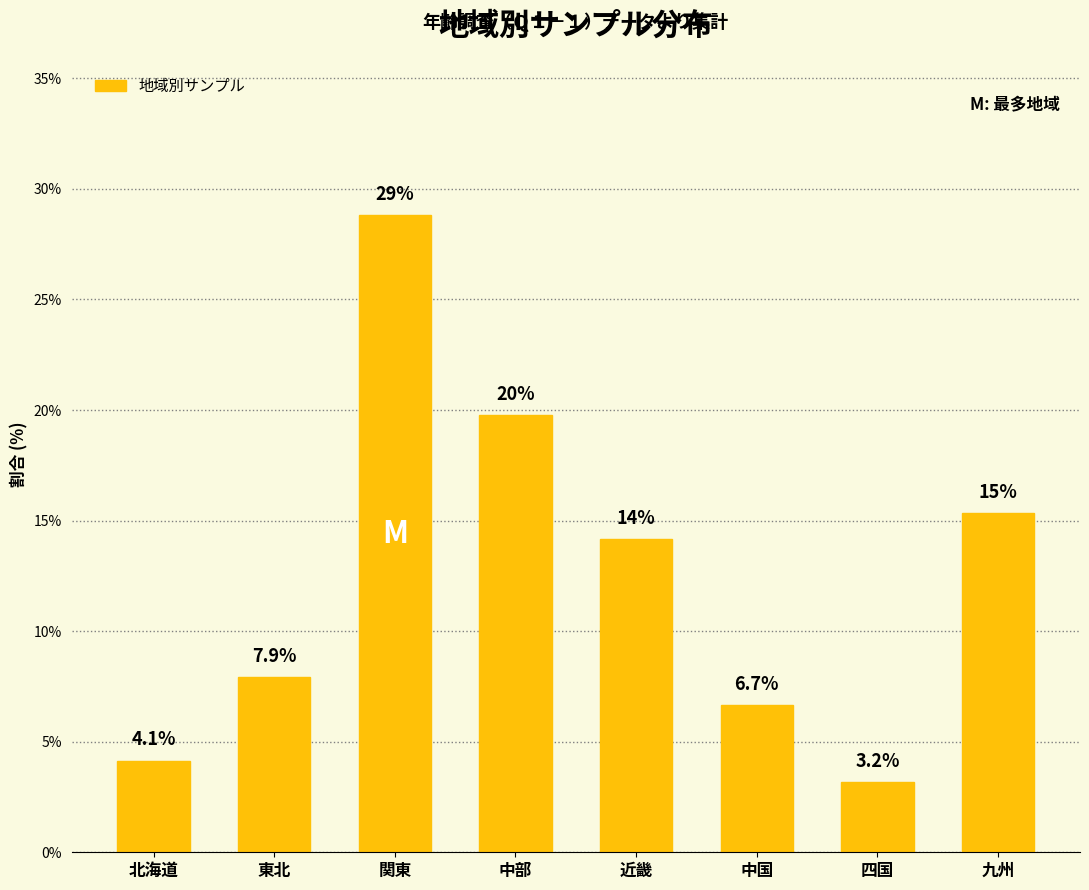

Does the chart contain any negative values?

No